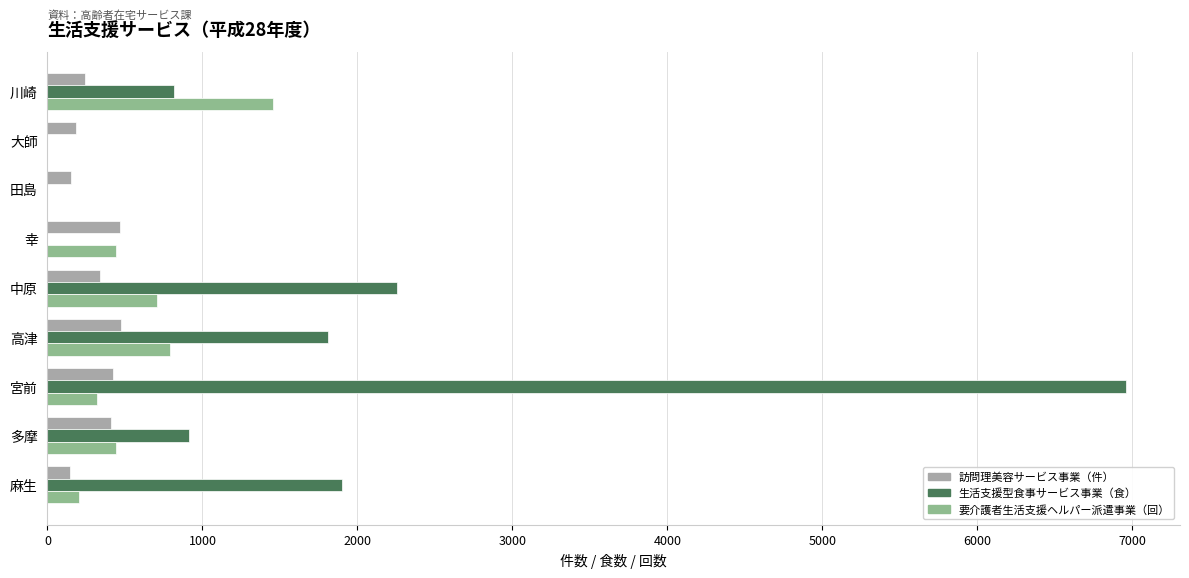

What is the sum of the 生活支援型食事サービス事業（食） values at 高津 and 宮前?

8772